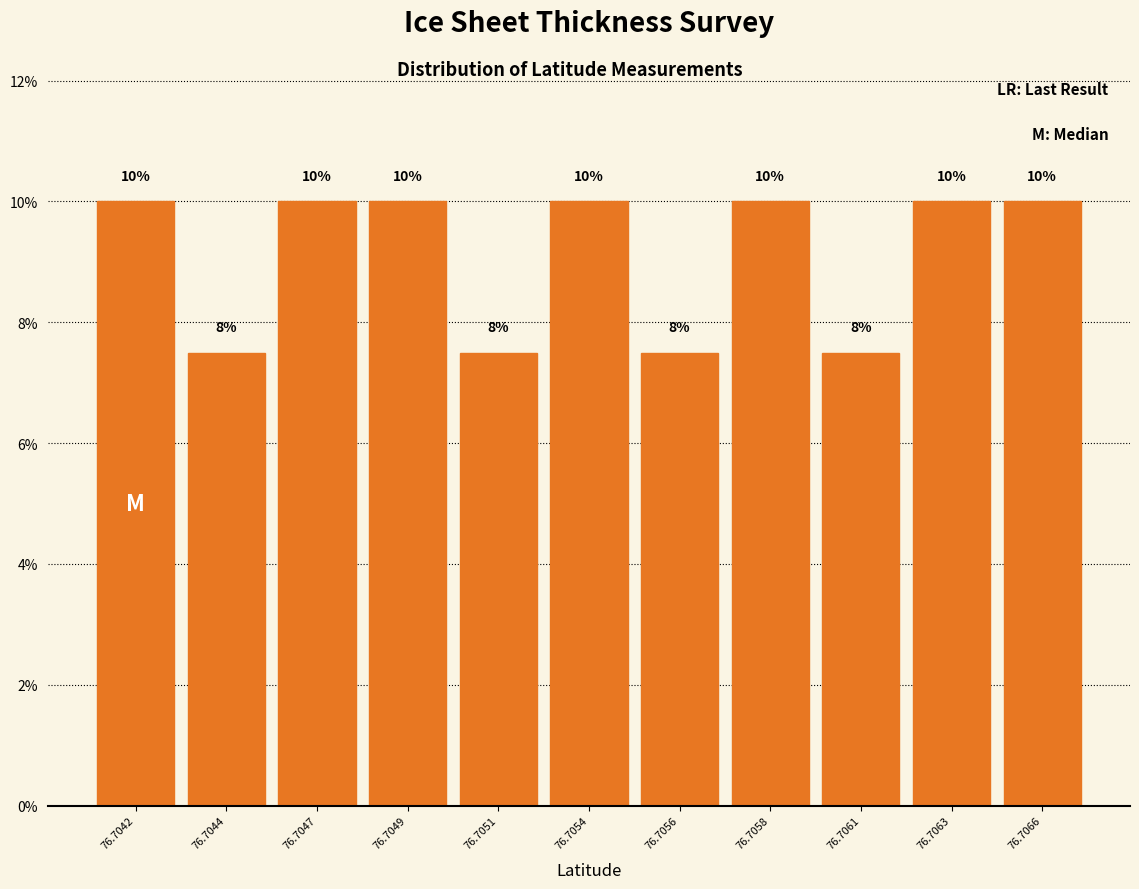

What is the ratio of the value at 76.7049 to the value at 76.7042?

1.0